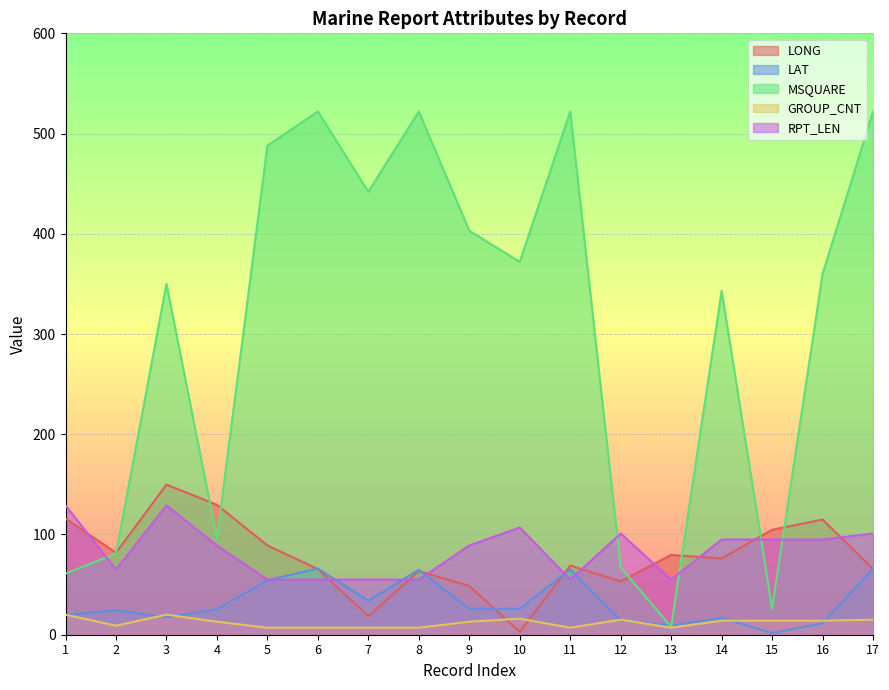

Which has a higher value, 3 or 13?

3